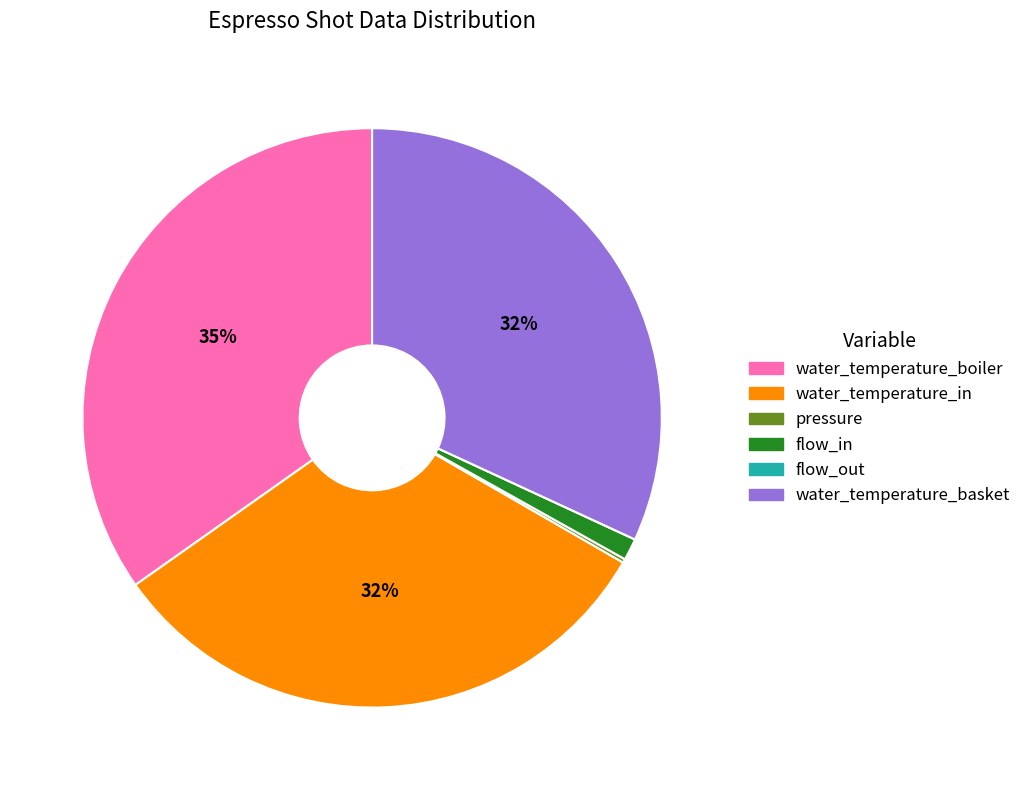

Is the sum of flow_in and water_temperature_boiler greater than half?

No